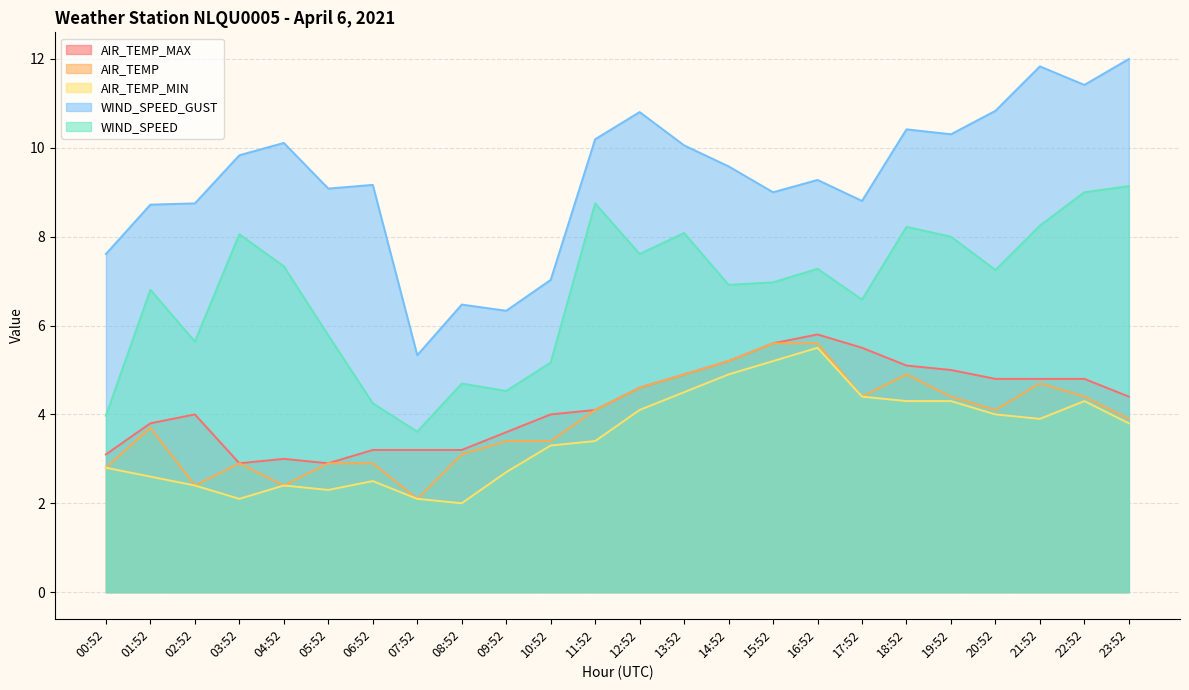

What is the minimum value for WIND_SPEED?

3.6